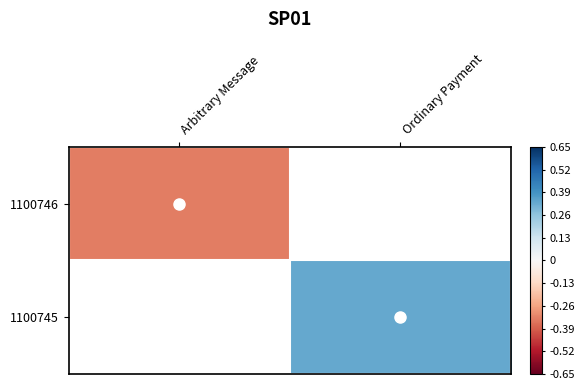

Rank the series at Ordinary Payment from lowest to highest value.

1100746, 1100745